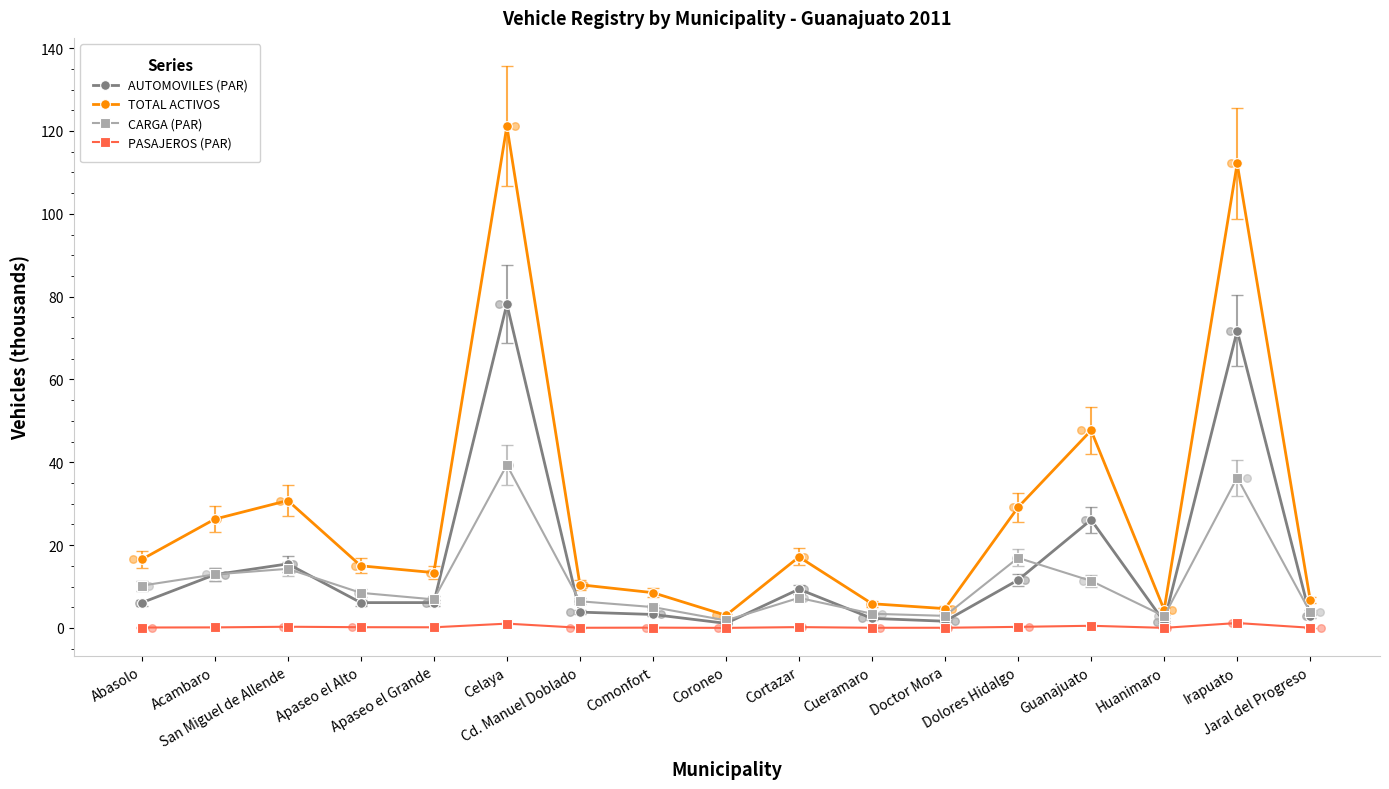

Is the value of TOTAL ACTIVOS at Abasolo greater than the value of AUTOMOVILES (PAR) at Abasolo?

Yes